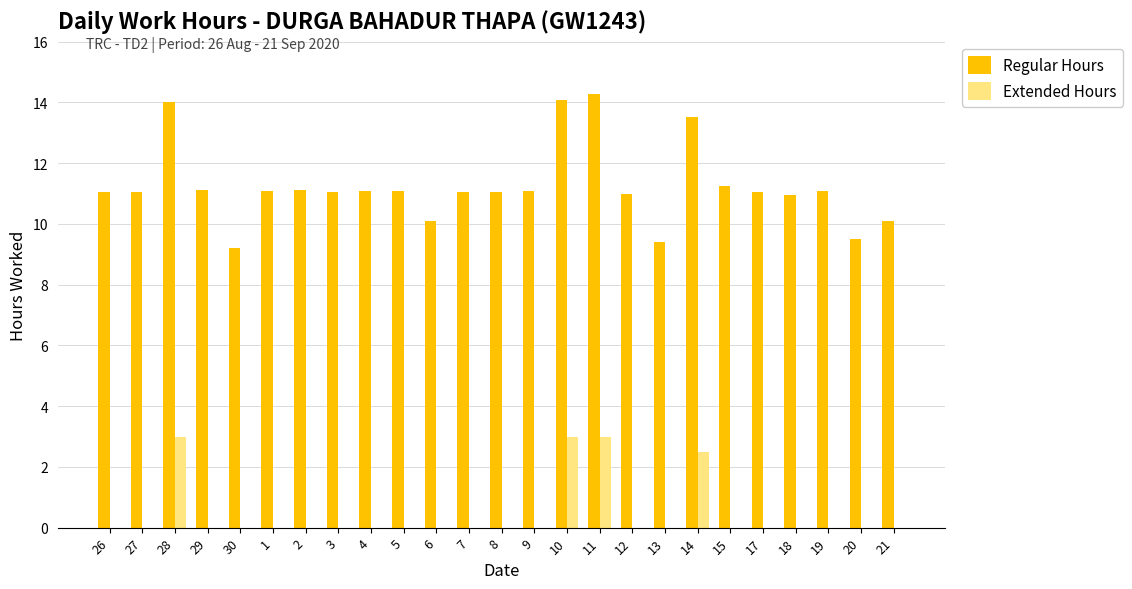

What is the greatest value displayed?

14.3